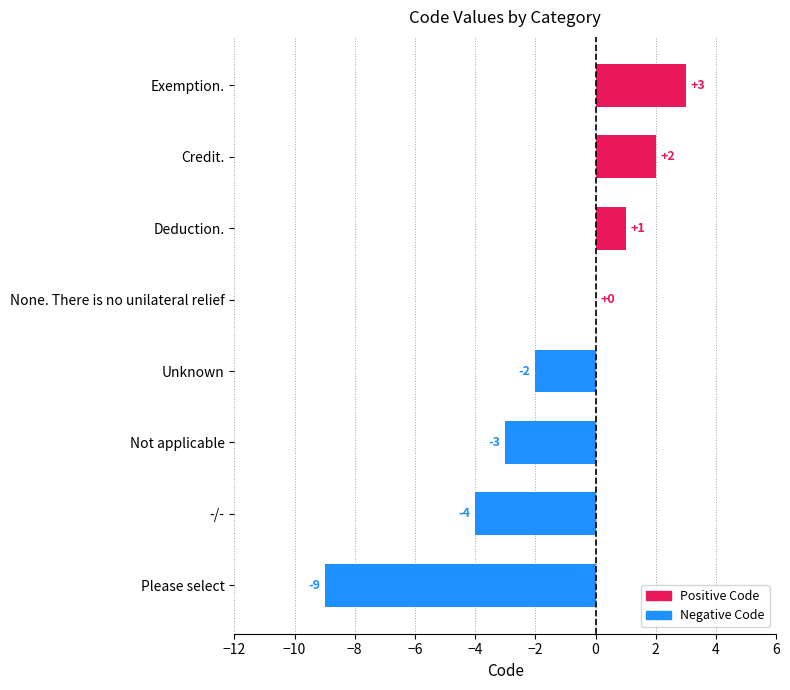

At which label is the value closest to -3?

Not applicable